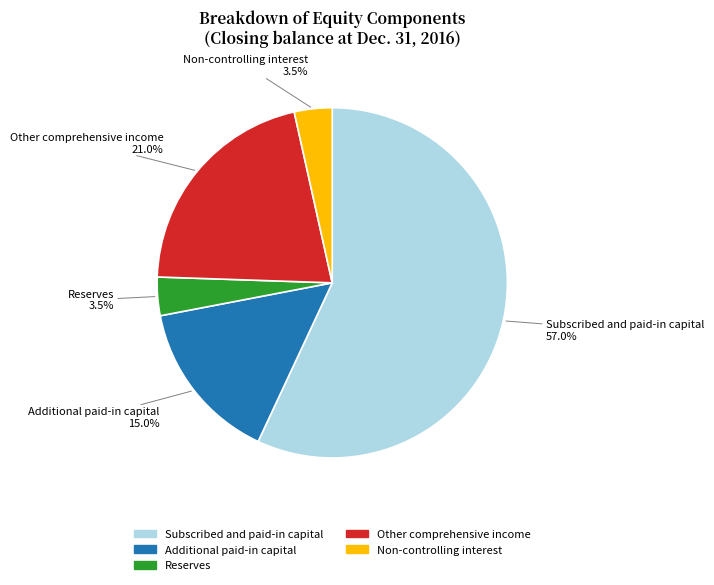

What portion of the pie excludes Reserves?

96.5%